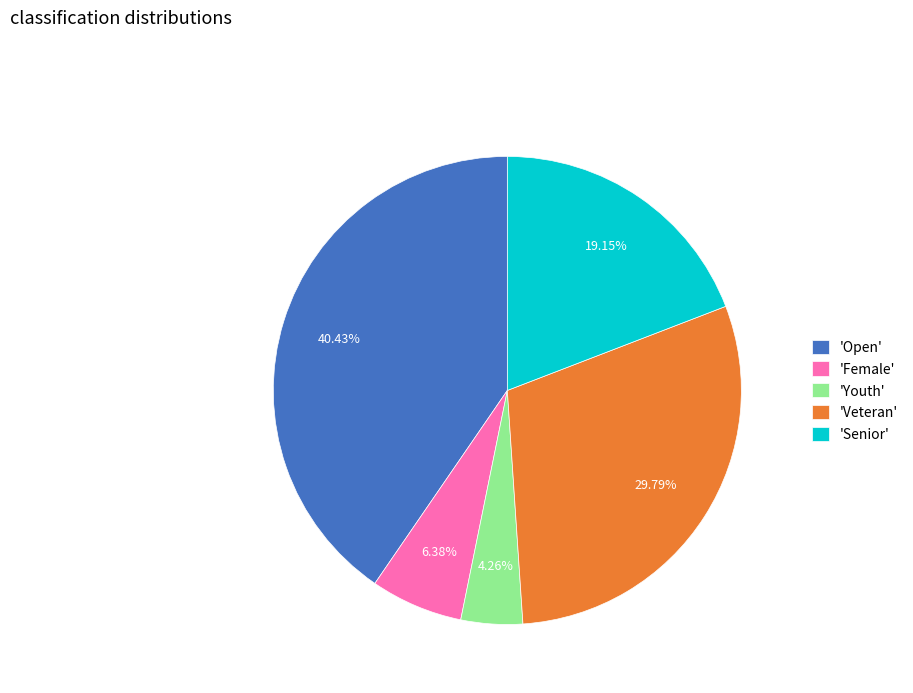

How many segments does this pie chart have?

5